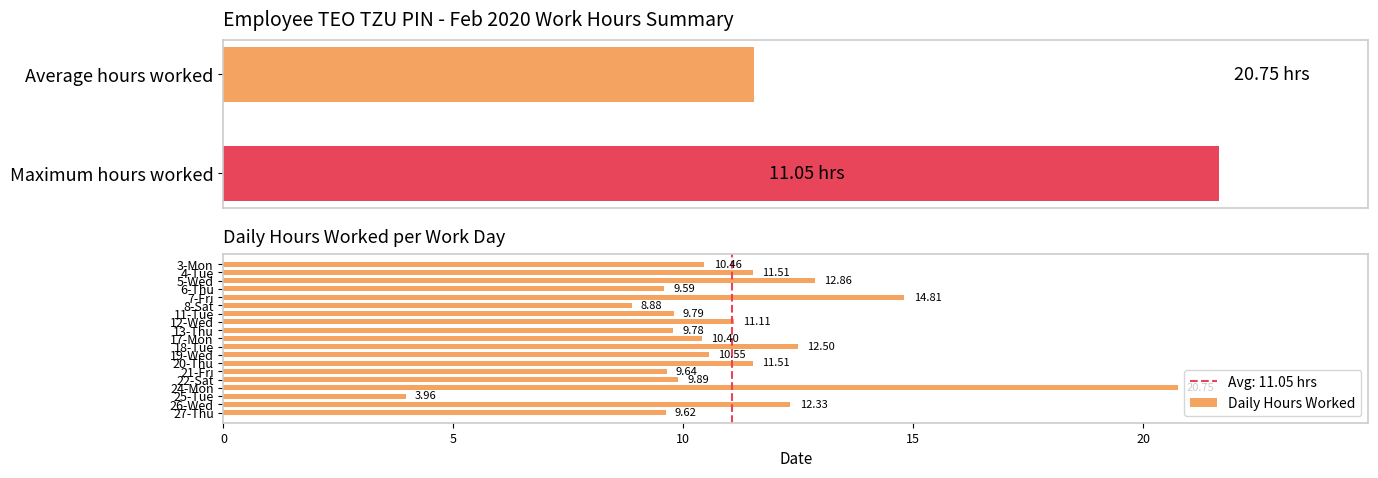

What is the value of the 16th bar from the left?

9.6